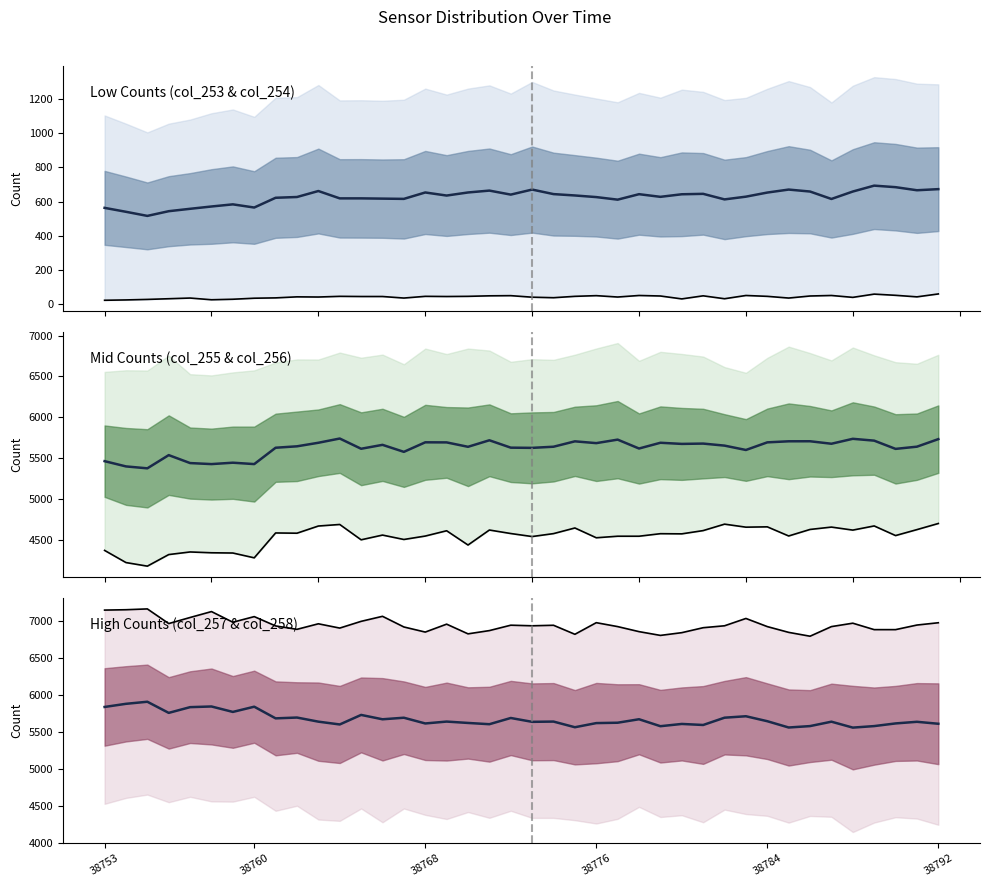

List the series in order of their peak value, lowest first.

col_253 line, col_255 line, mean, col_257 line